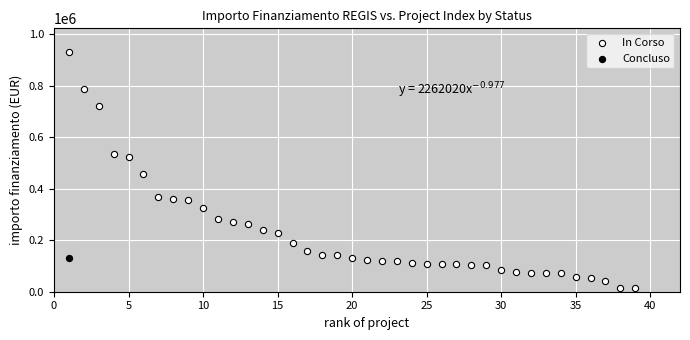

What are all the series names shown in the legend?

In Corso, Concluso